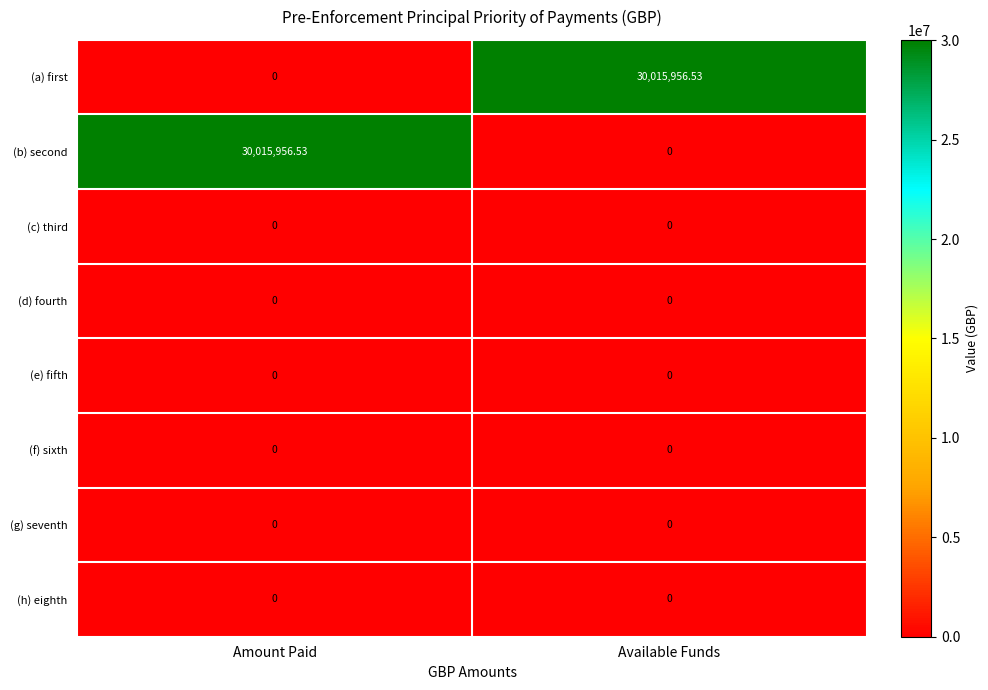

Is the value of (b) second at Available Funds greater than the value of (a) first at Available Funds?

No